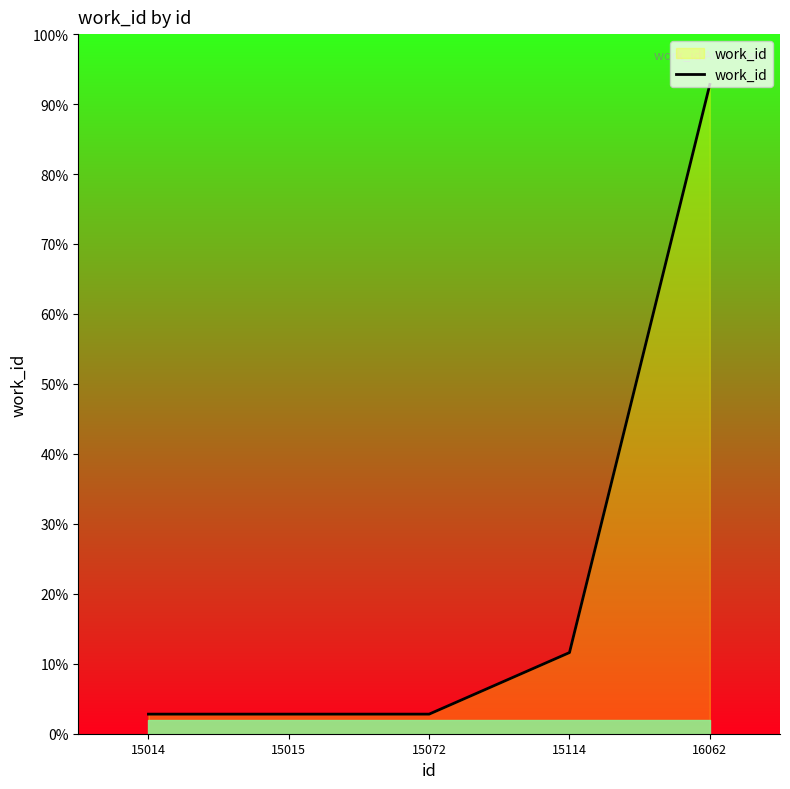

Reading right to left, what are all the values shown in this chart?

0.9	0.1	0.0	0.0	0.0